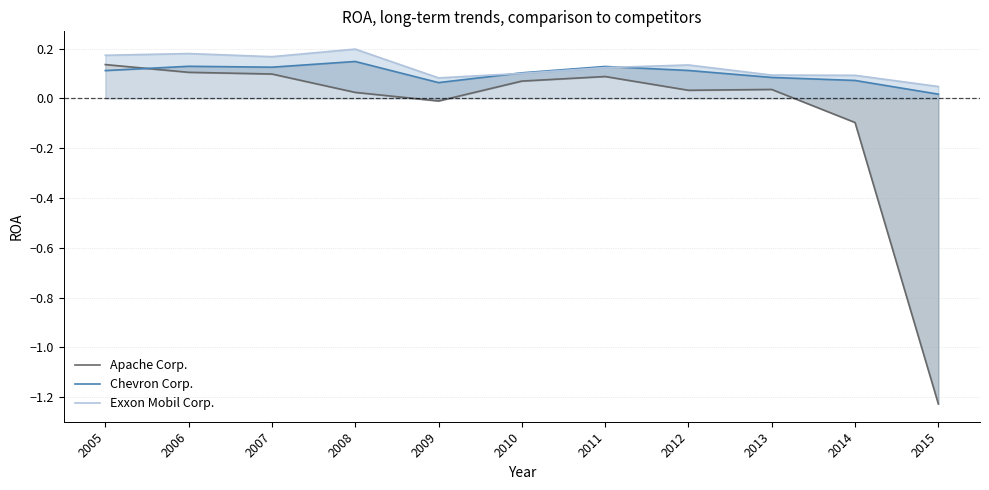

What is the spread (max minus min) of values at 2014?

0.2